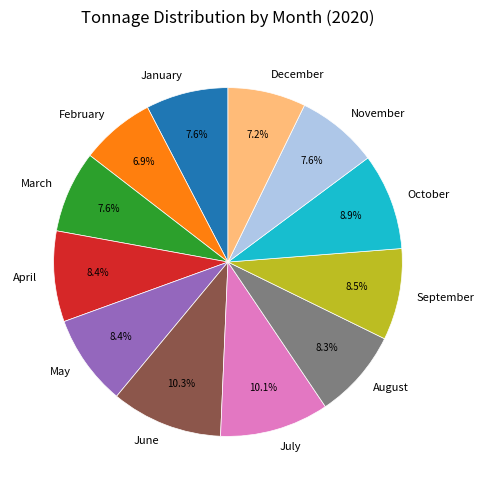

Do December and October together represent more than half of the pie?

No